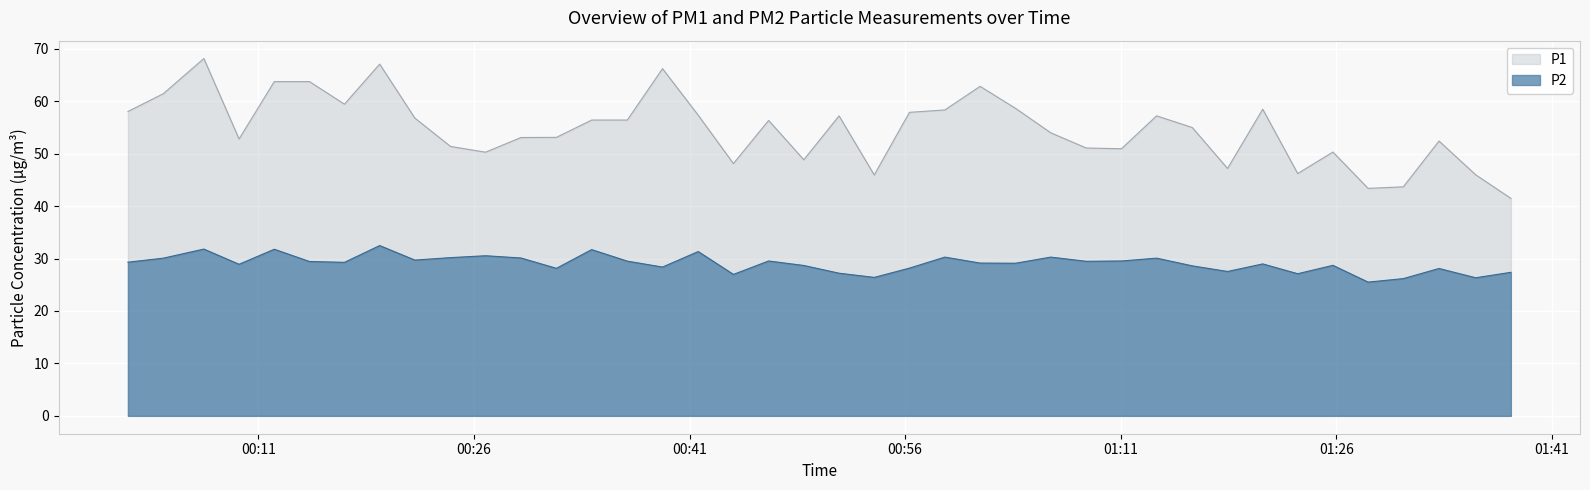

How many lines are shown in the chart?

2